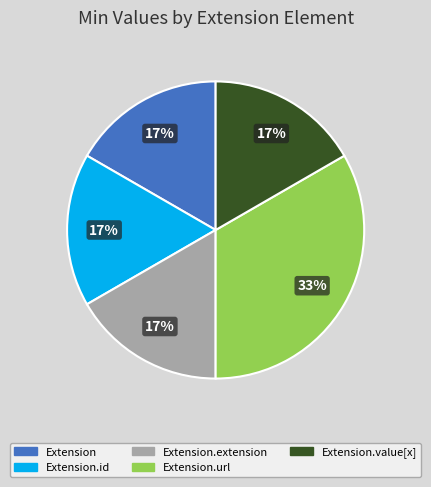

How many segments does this pie chart have?

5